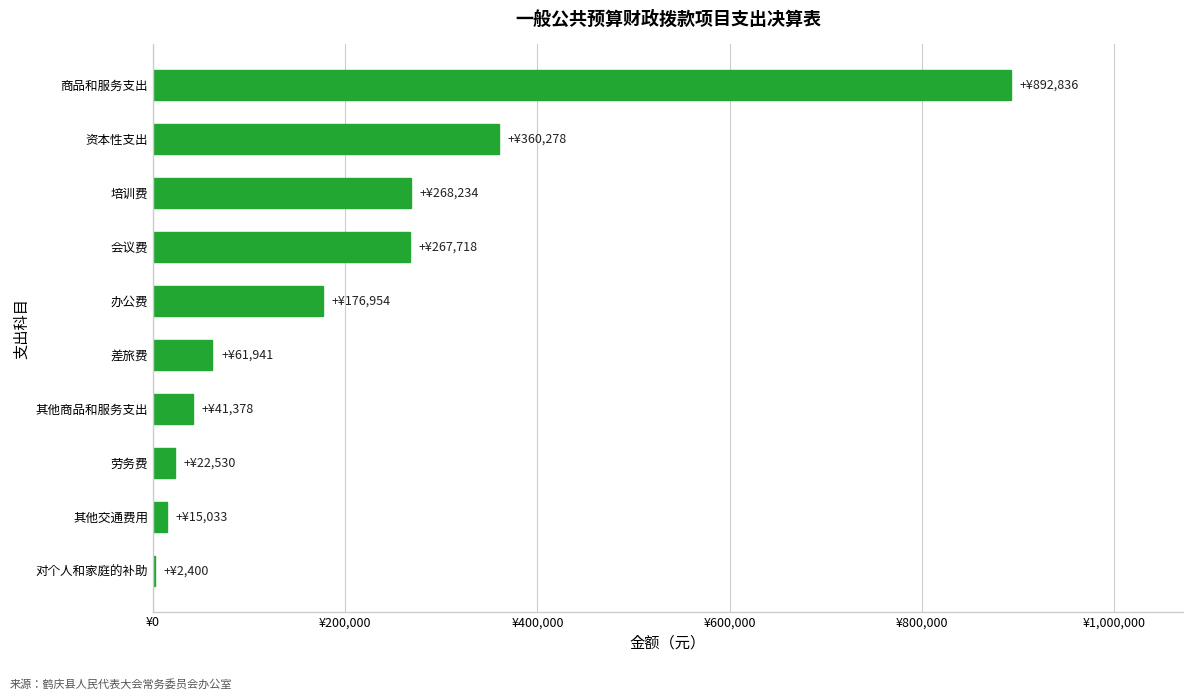

Which label corresponds to the largest value in the chart?

商品和服务支出